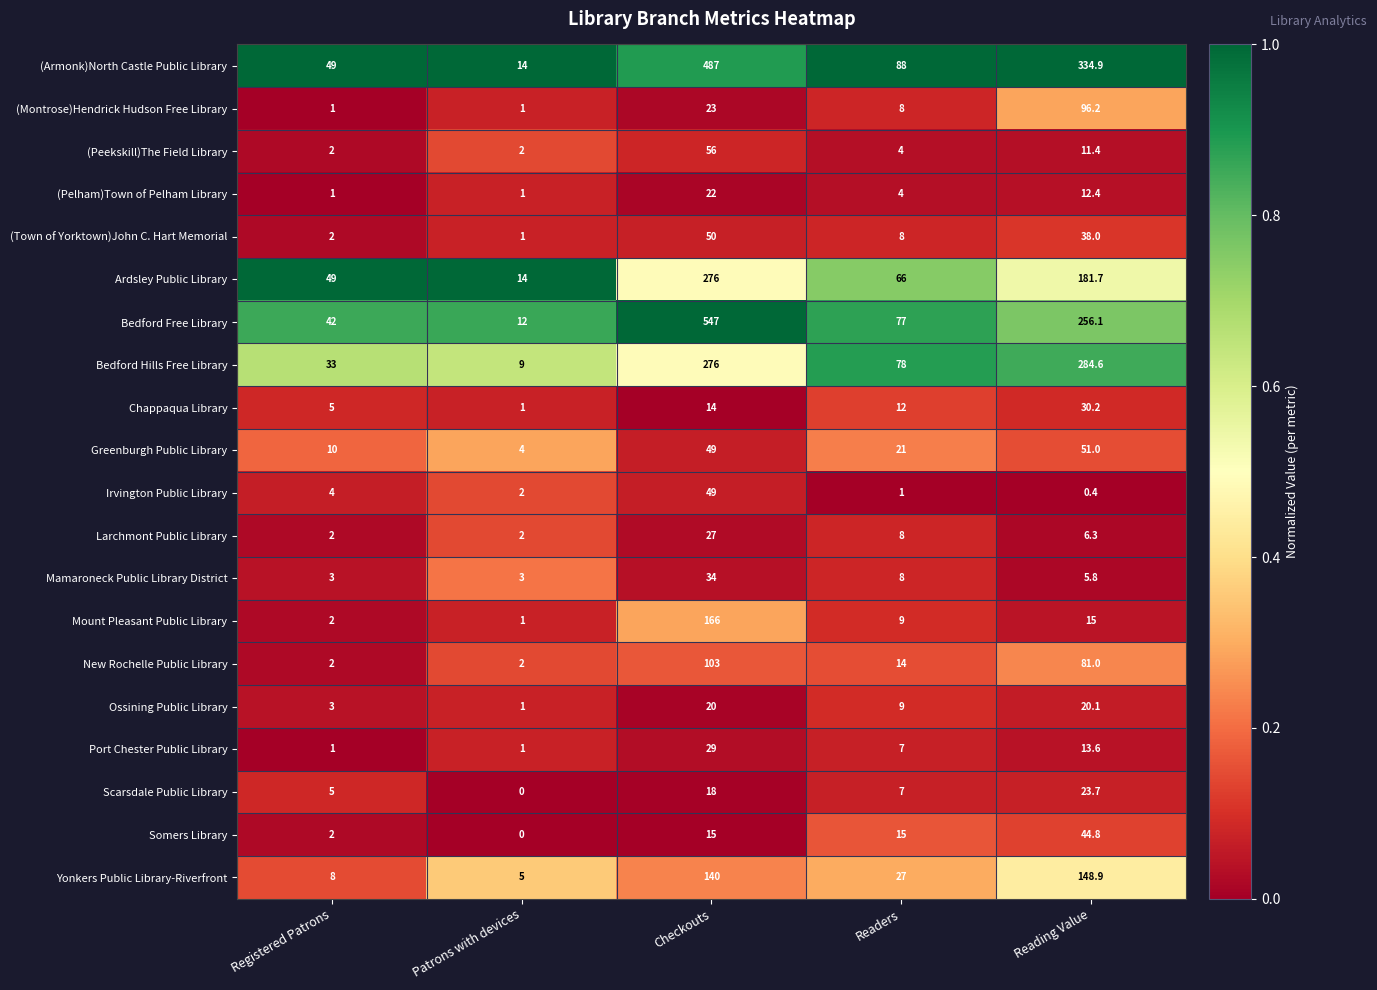

How many data points does each series have?

5